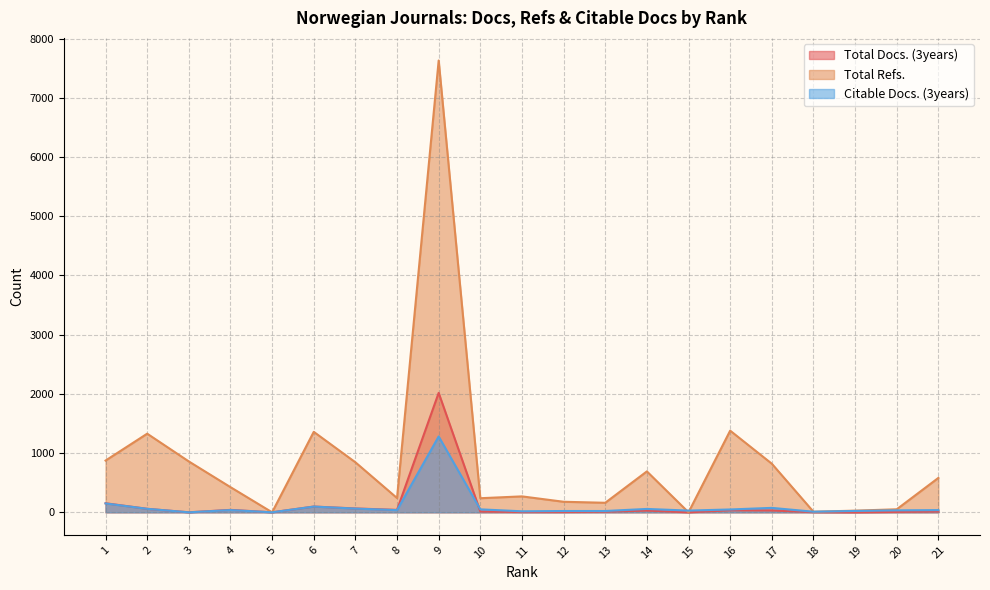

Which category has the lowest value in the Citable Docs. (3years) series?

5